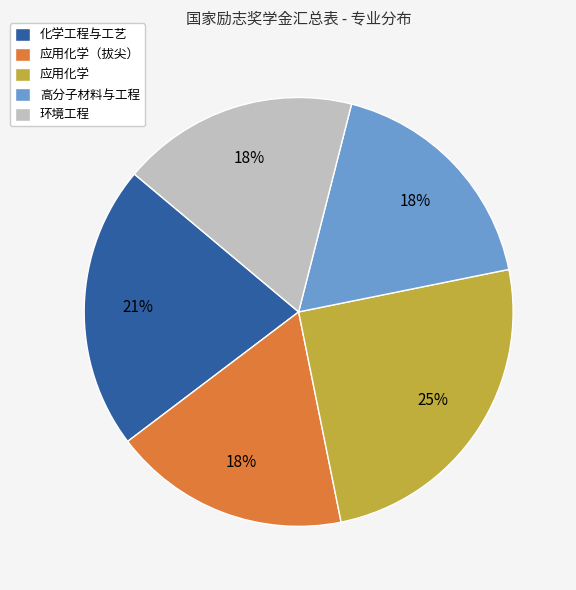

To the nearest percent, what percentage of the pie is 高分子材料与工程?

18%